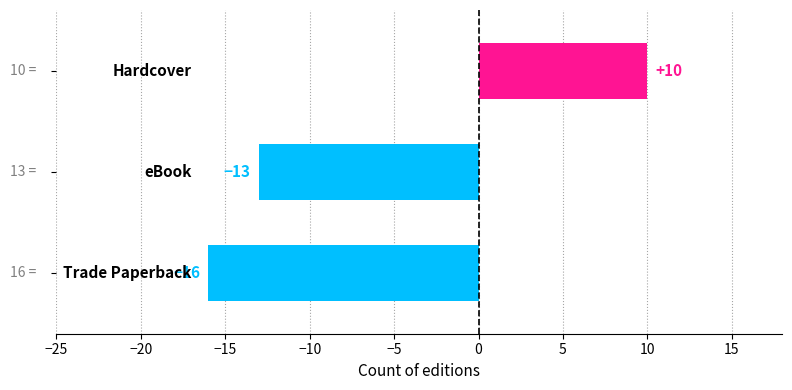

Reading bottom to top, what are all the values shown in this chart?

-16	-13	10